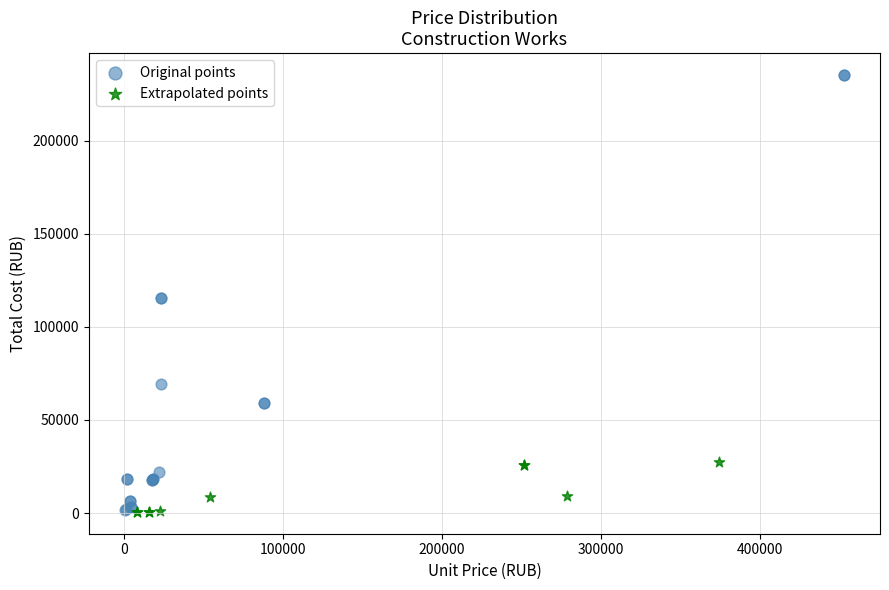

Which series reaches the maximum Y coordinate?

Original points